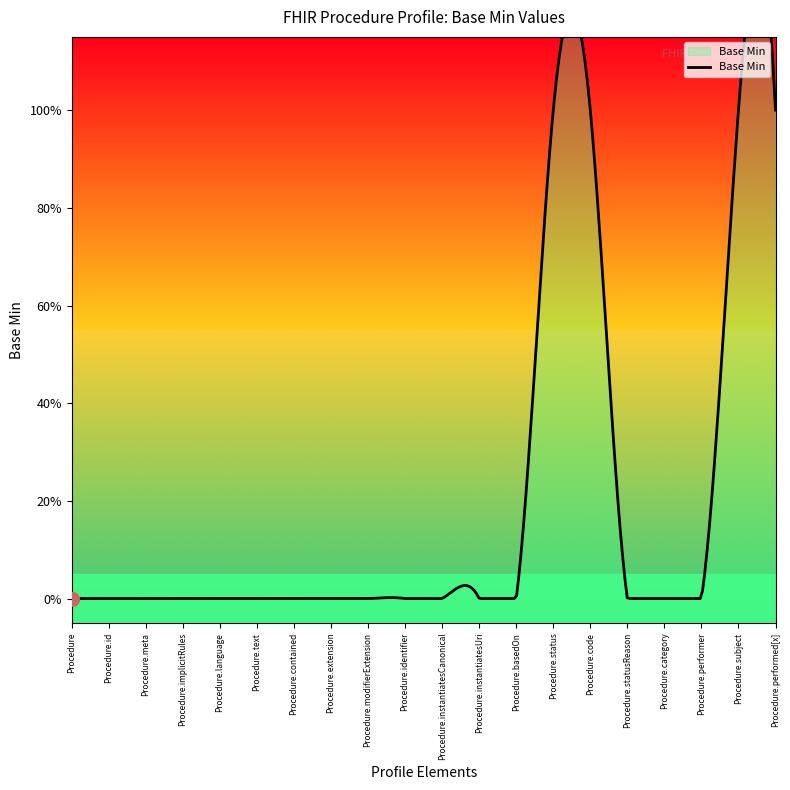

Does the chart display data point markers on the line(s)?

No